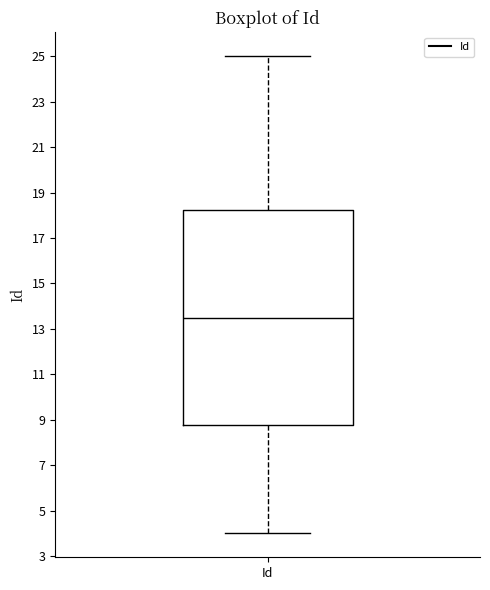

Transcribe this box plot: give where the median line is, the range the box spans, and where the two whiskers end, as read against the y-axis. The values are not printed on the chart, so give them approximately, as read against the axis.

median 13.6, box 8.8 to 18.2, whiskers 4.0 to 25.0